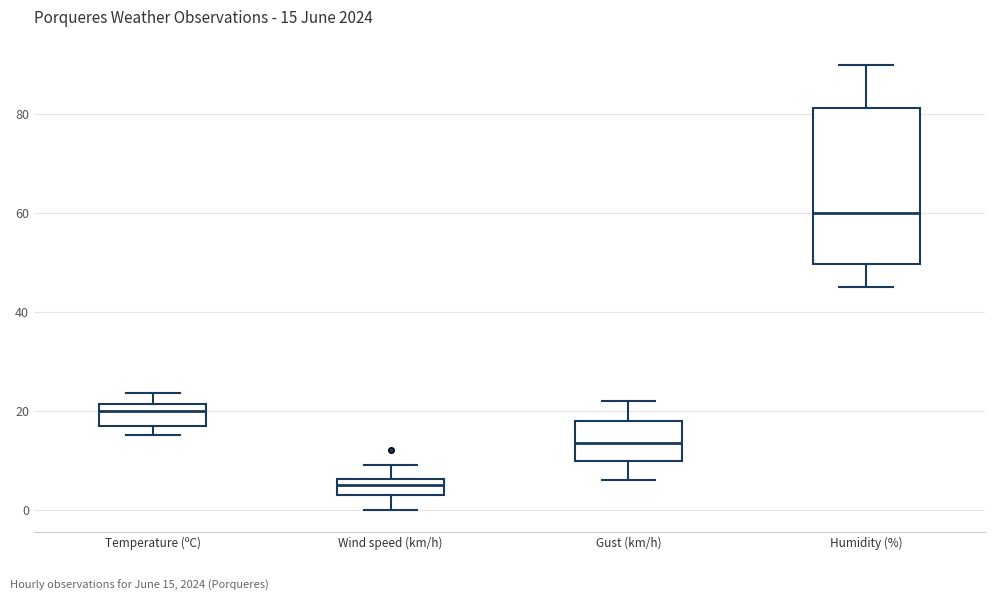

Which box is the tallest, from its lower edge to its upper edge?

Humidity (%)